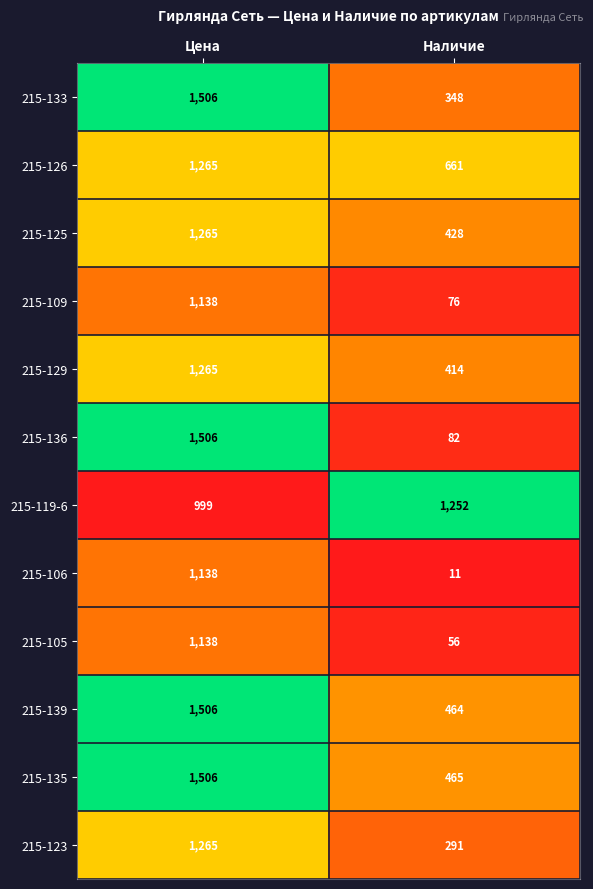

At which category is the sum across all series the highest?

Цена